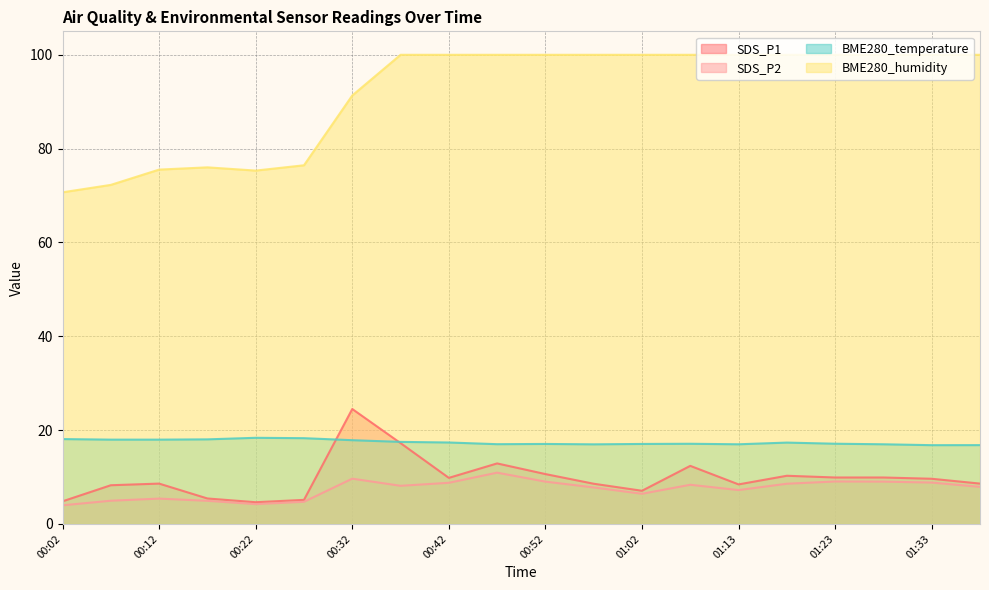

At which label does SDS_P2 reach its peak?

00:47